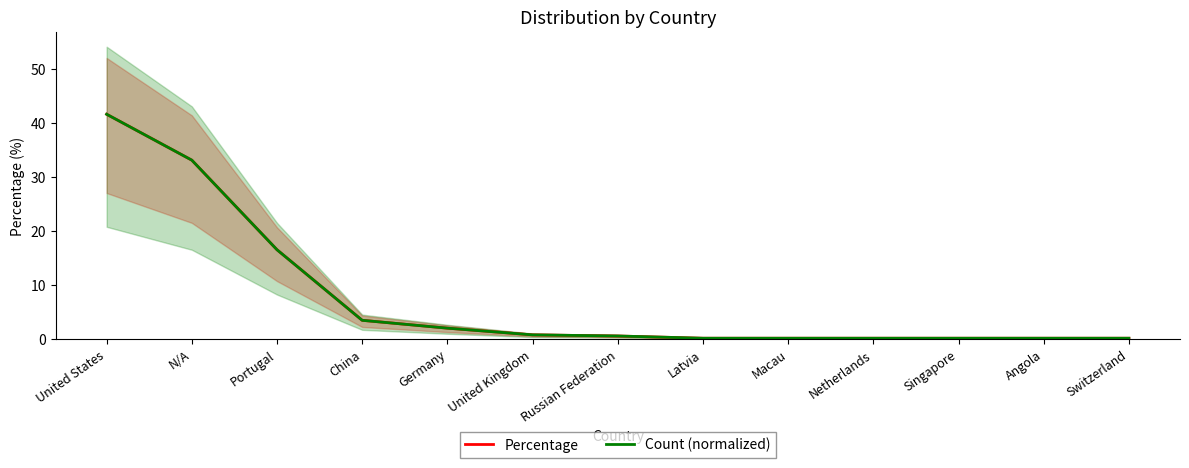

True or false: Percentage and Count (normalized) intersect in this chart.

False